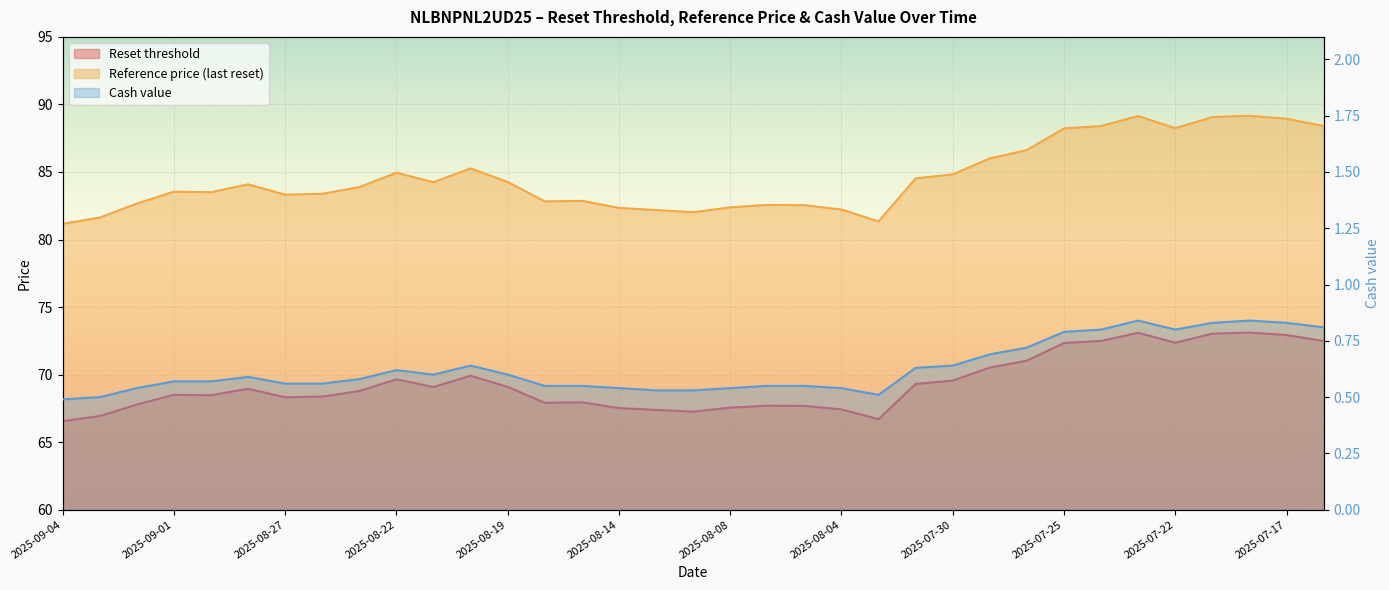

The value of Reference price (last reset) at 2025-08-12 is 82.2. True or false?

True